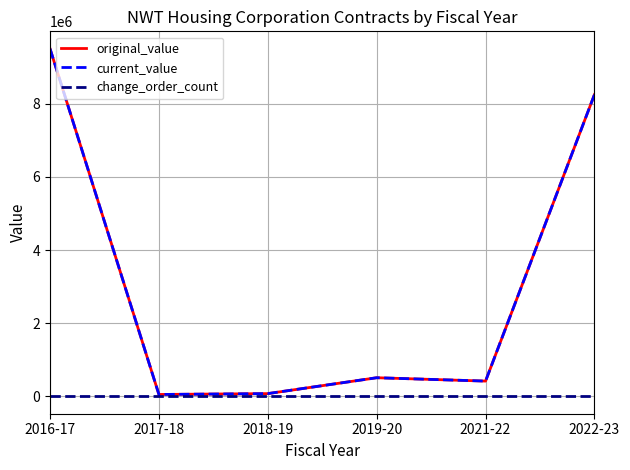

Is this an area chart (filled region under the line)?

No